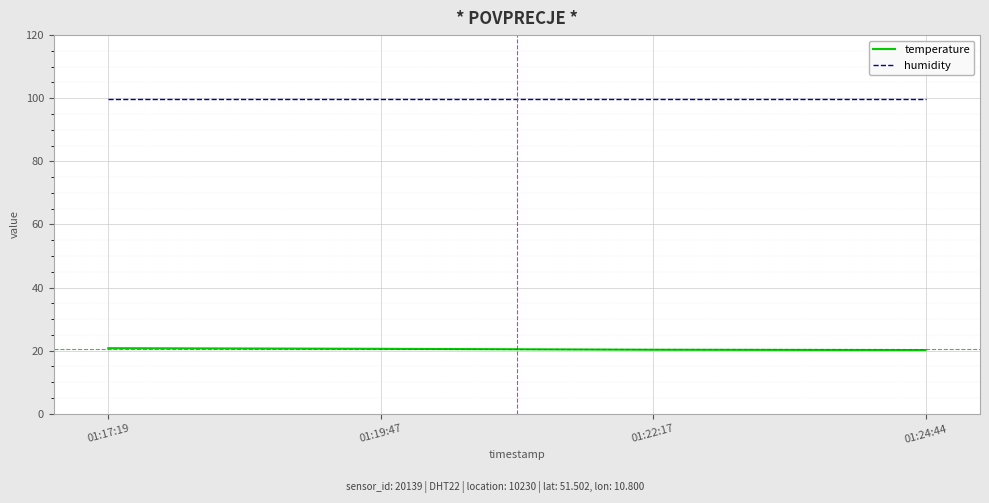

At how many categories does at least one series exceed 30?

4